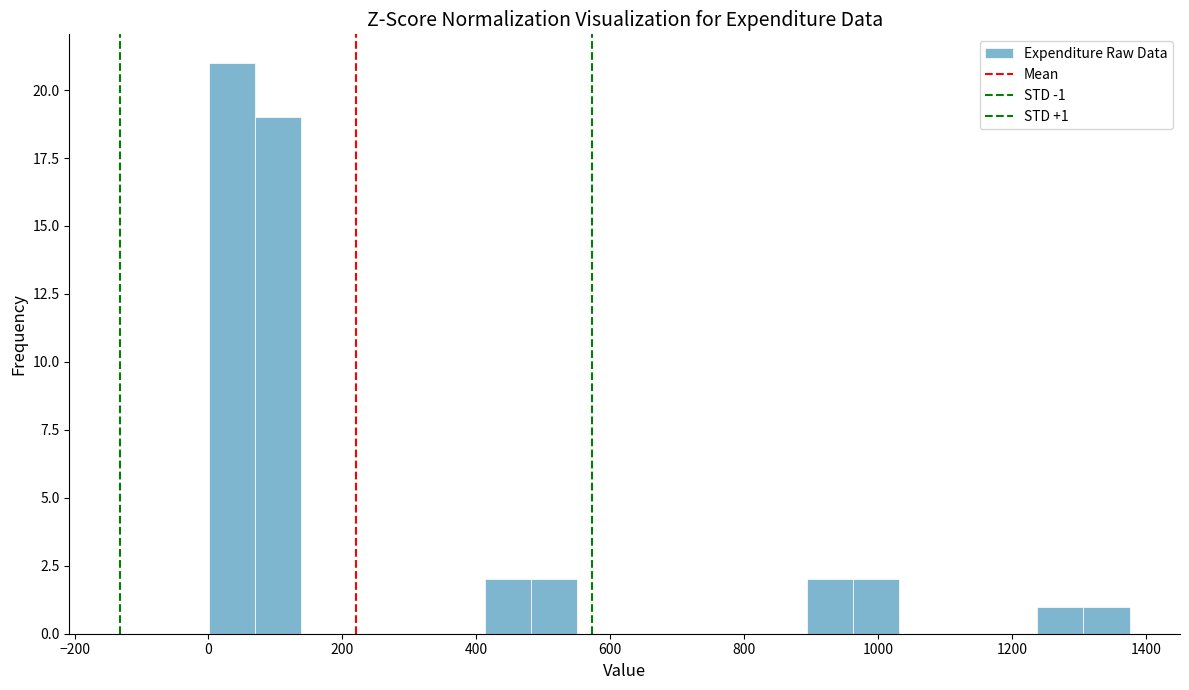

Read against the x-axis, roughly where is the centre of the tallest bar?

40